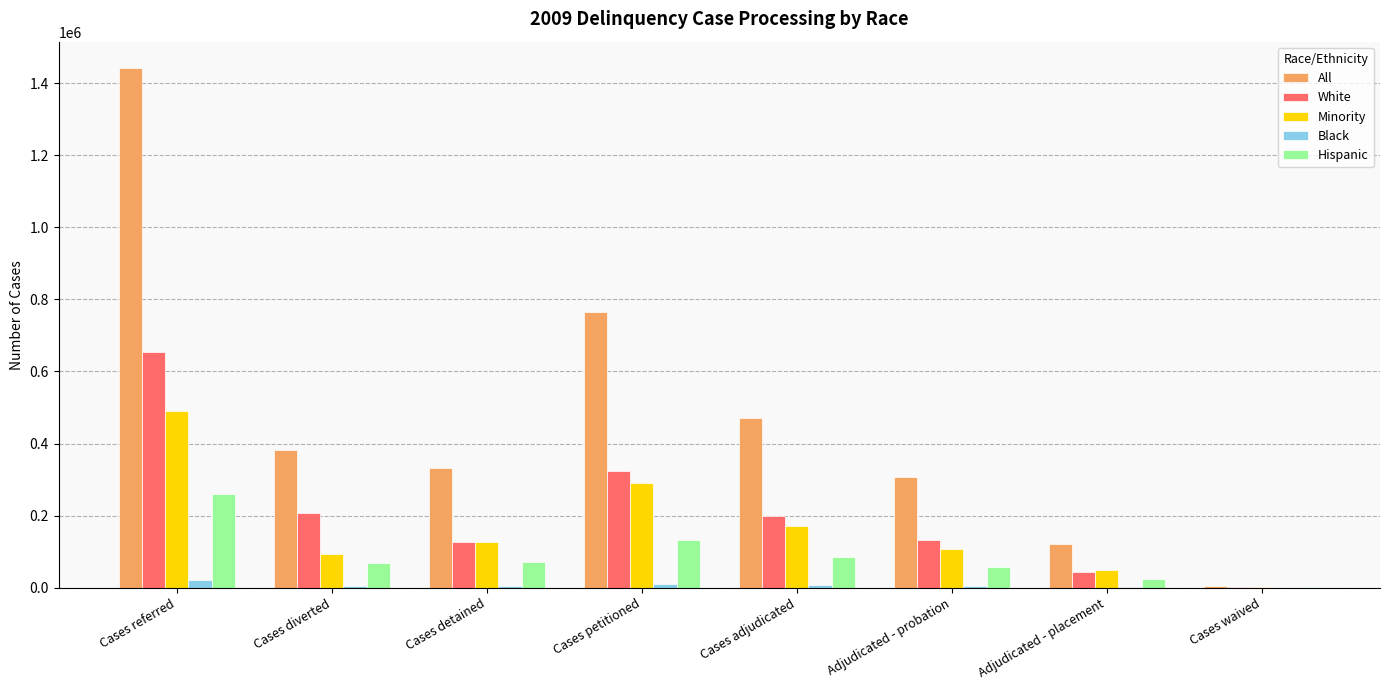

Which series changed the most between Cases diverted and Cases petitioned?

All